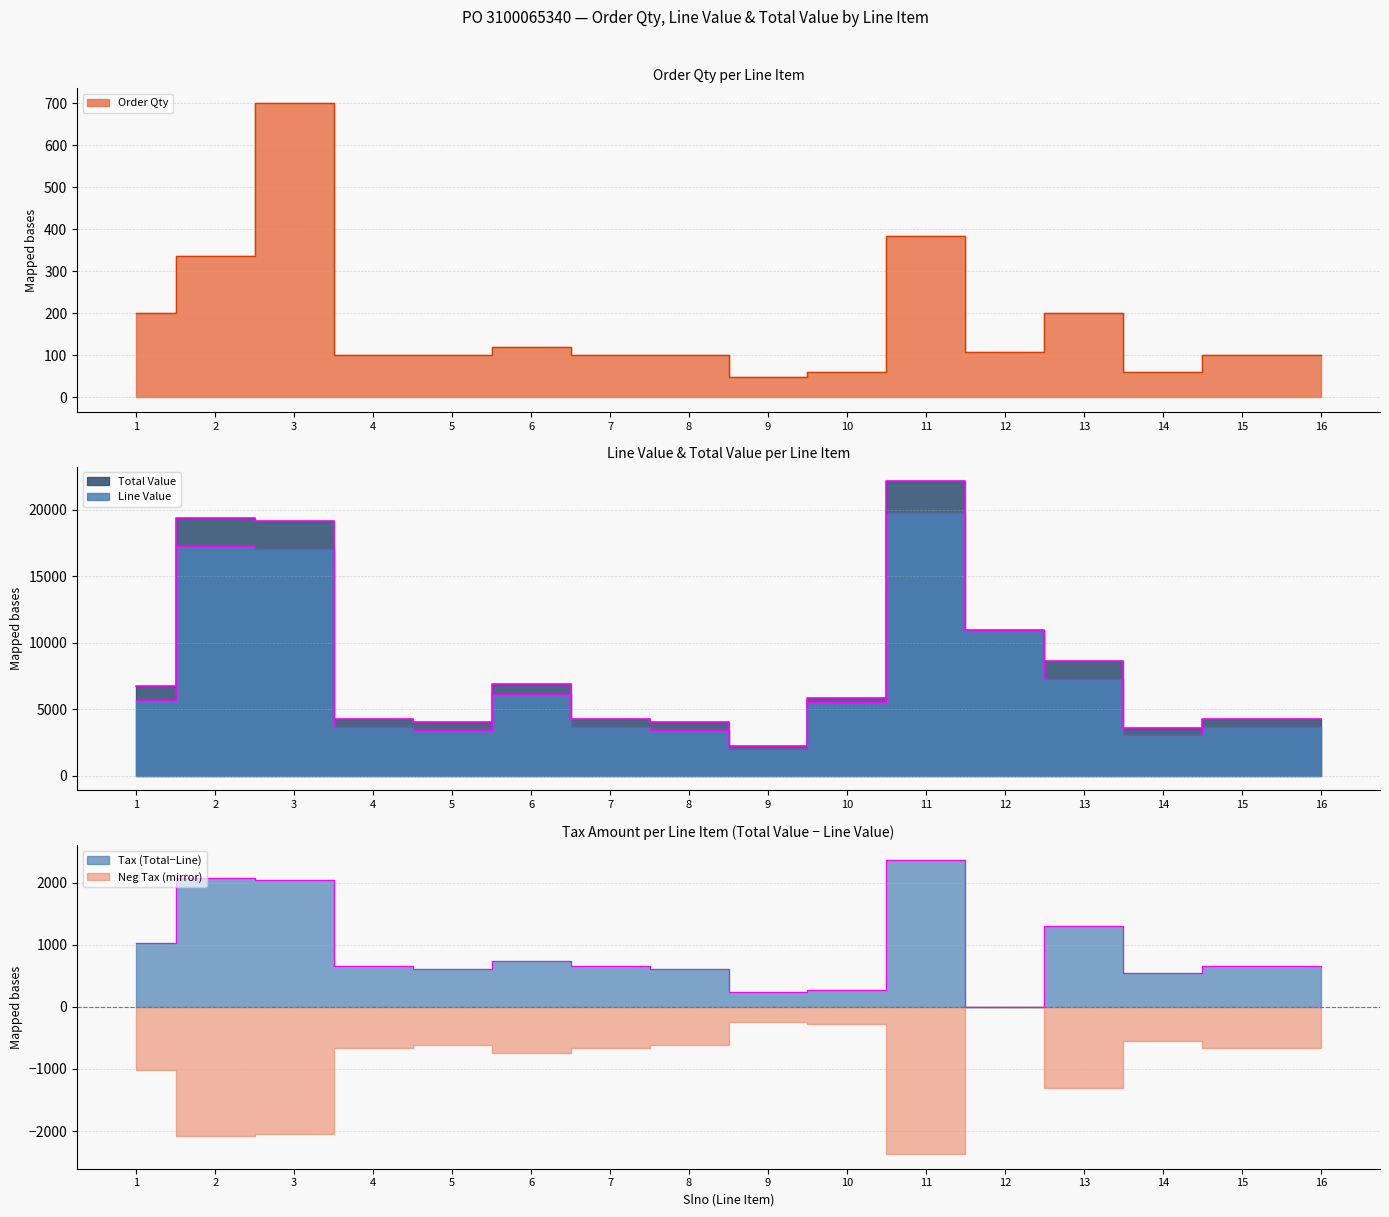

Which series changed the most between 14 and 15?

Total Value